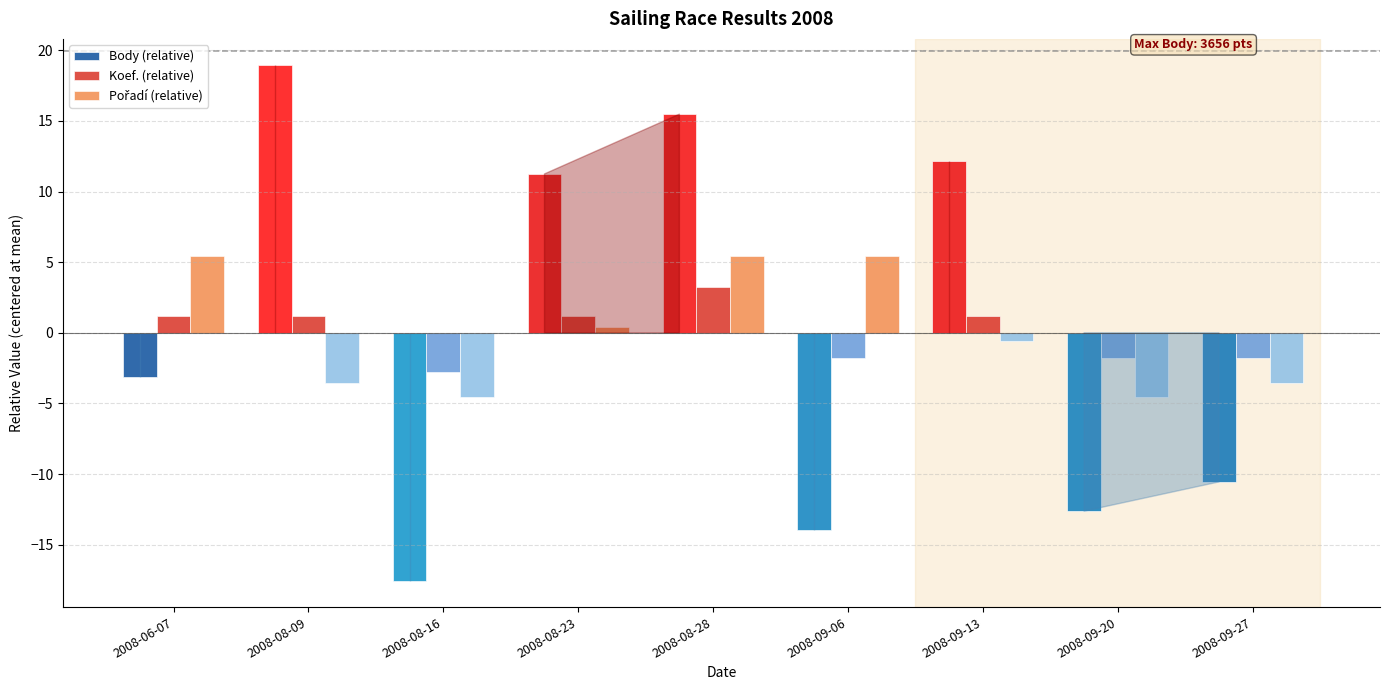

Is it true that Body (relative) equals -18.5 at 2008-09-06?

False